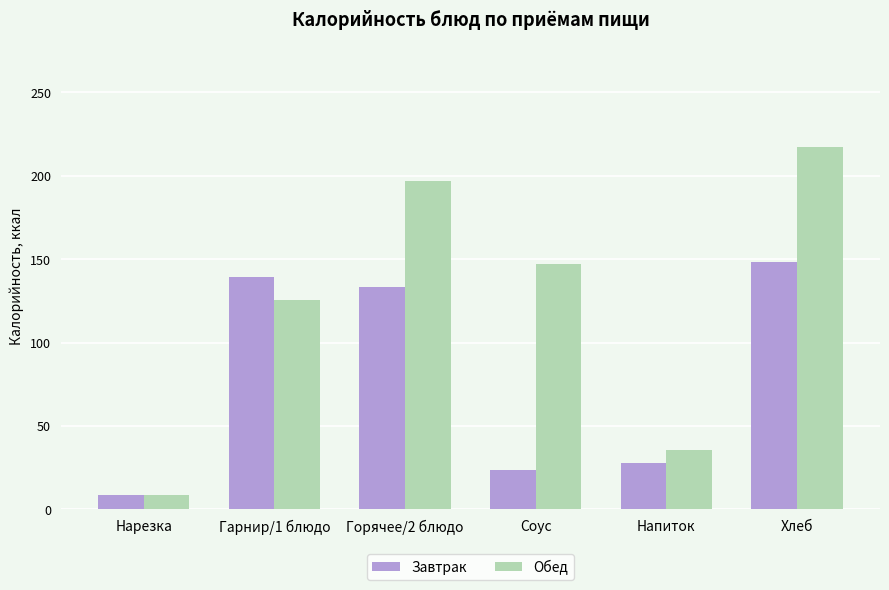

At how many categories does at least one series exceed 115?

4